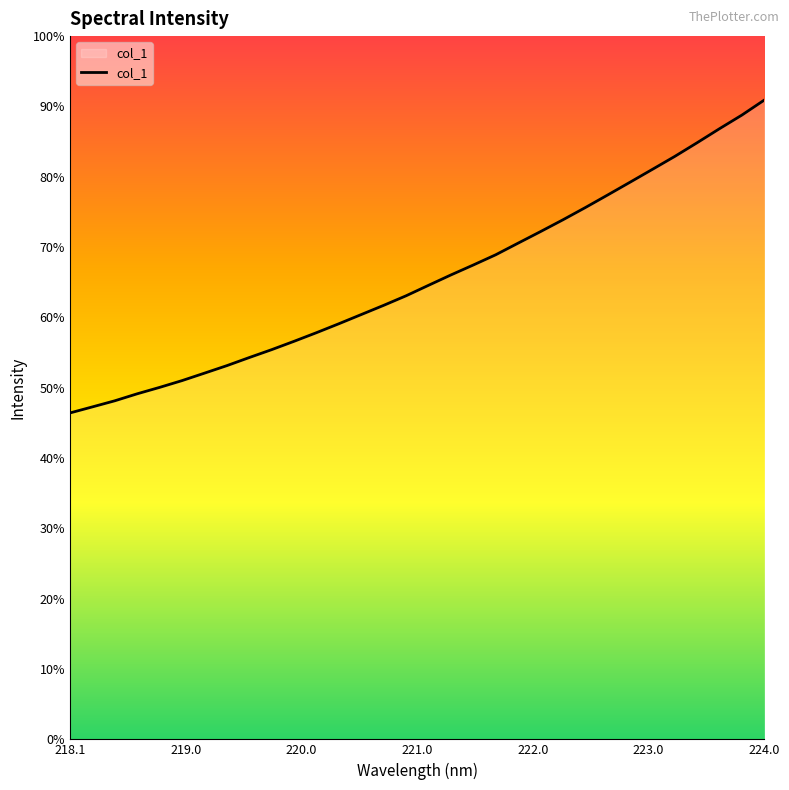

Does the chart have visible grid lines?

No